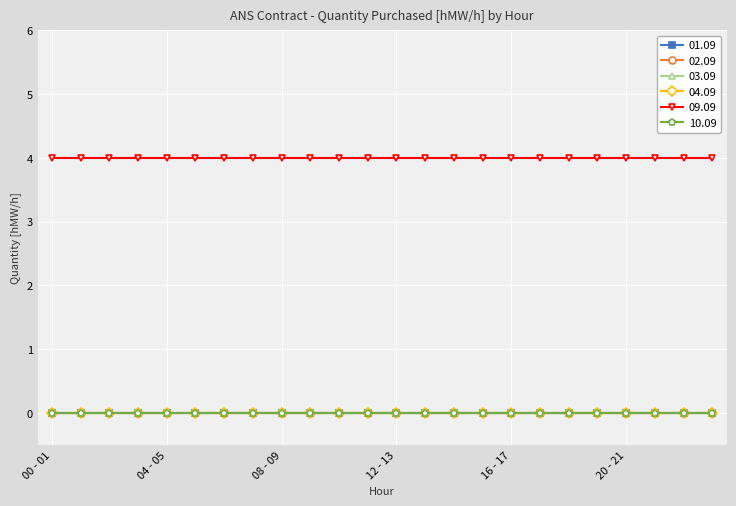

List the series in order of their peak value, highest first.

09.09, 01.09, 02.09, 03.09, 04.09, 10.09